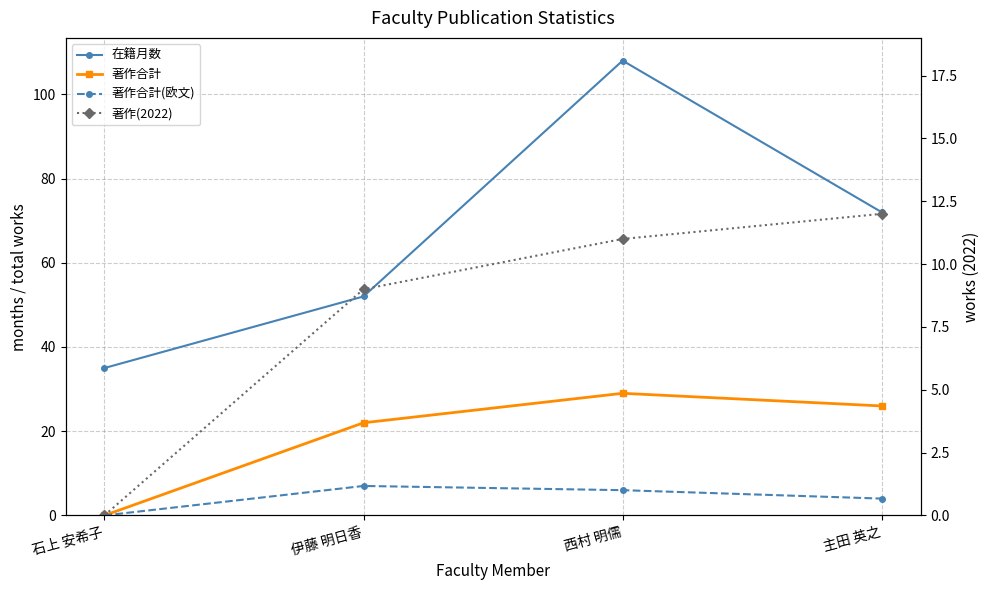

Reading right to left, what are all the values shown in this chart?

在籍月数: 主田 英之=72	西村 明儒=108	伊藤 明日香=52	石上 安希子=35
著作合計: 主田 英之=26	西村 明儒=29	伊藤 明日香=22	石上 安希子=0
著作合計(欧文): 主田 英之=4	西村 明儒=6	伊藤 明日香=7	石上 安希子=0
著作(2022): 主田 英之=12	西村 明儒=11	伊藤 明日香=9	石上 安希子=0